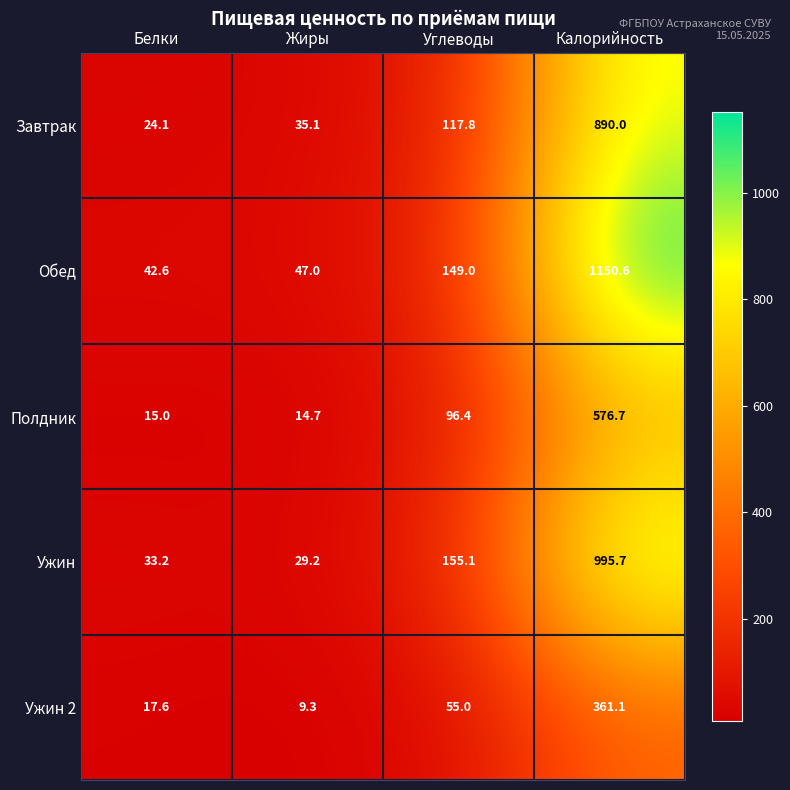

What is the minimum value shown in the chart?

9.3